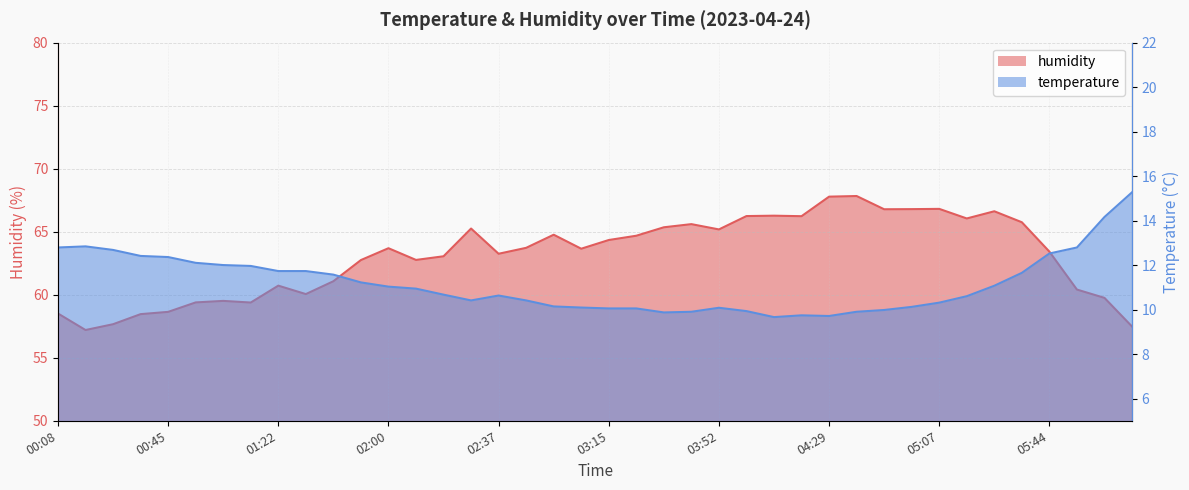

What is the highest value of the humidity series?

67.8